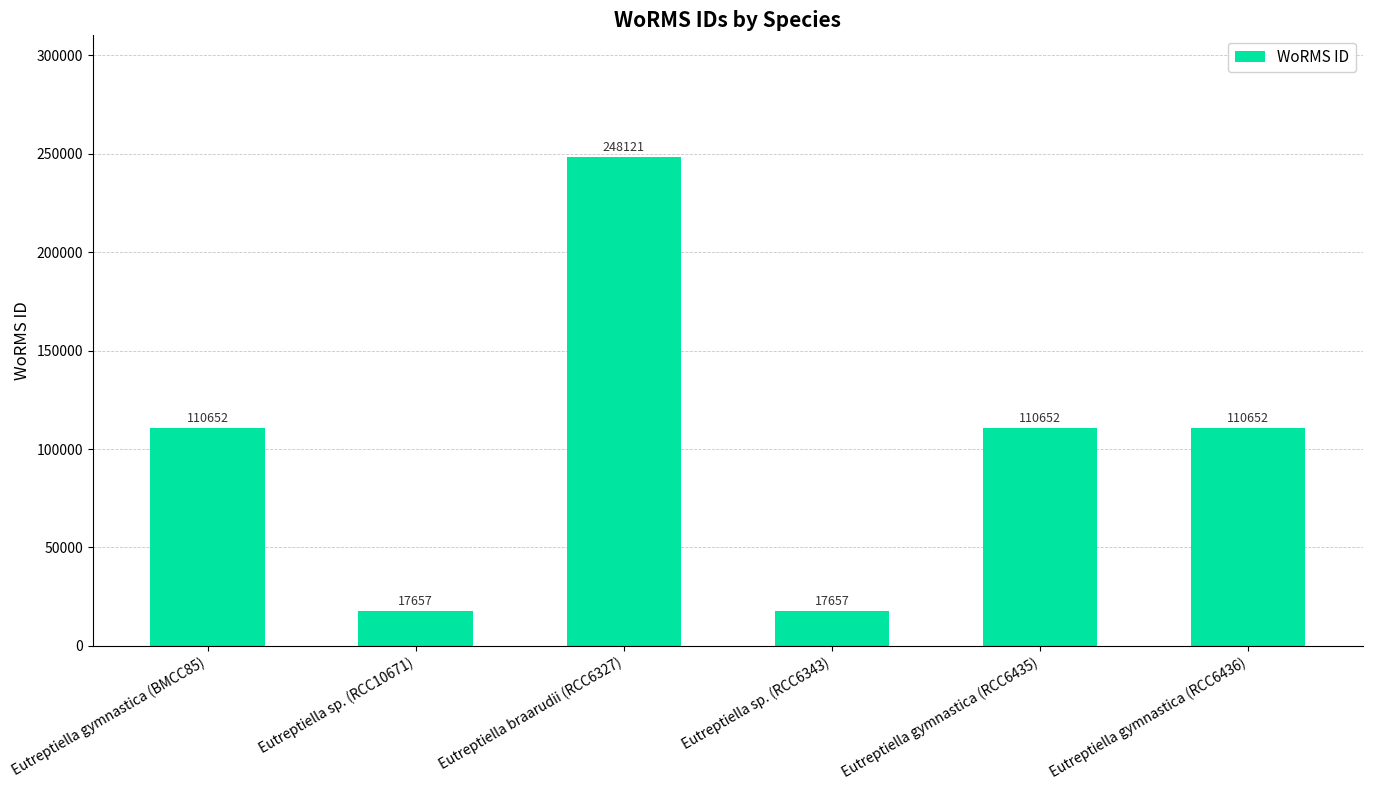

Which has a higher value, Eutreptiella gymnastica (RCC6436) or Eutreptiella sp. (RCC6343)?

Eutreptiella gymnastica (RCC6436)